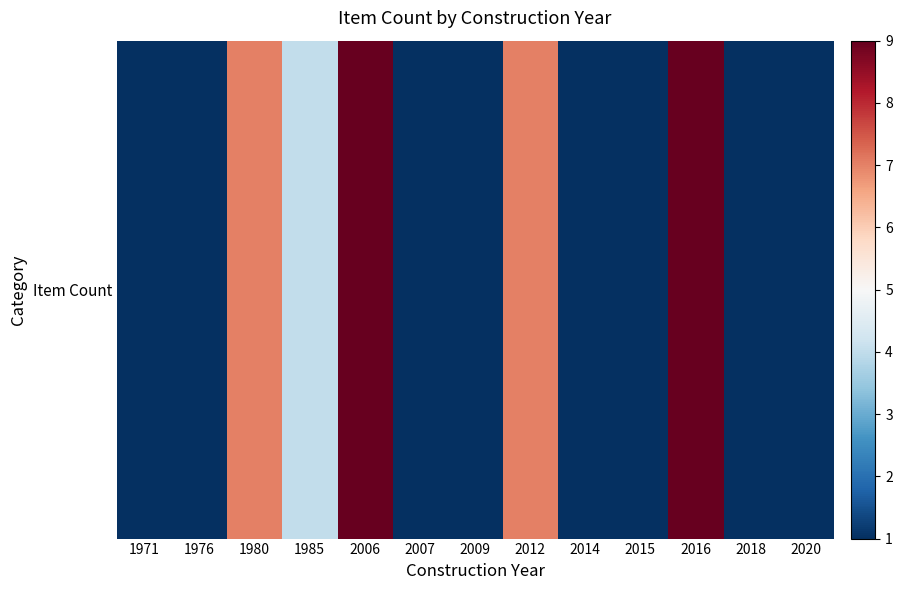

True or false: the data shows 7 at 1985.

False